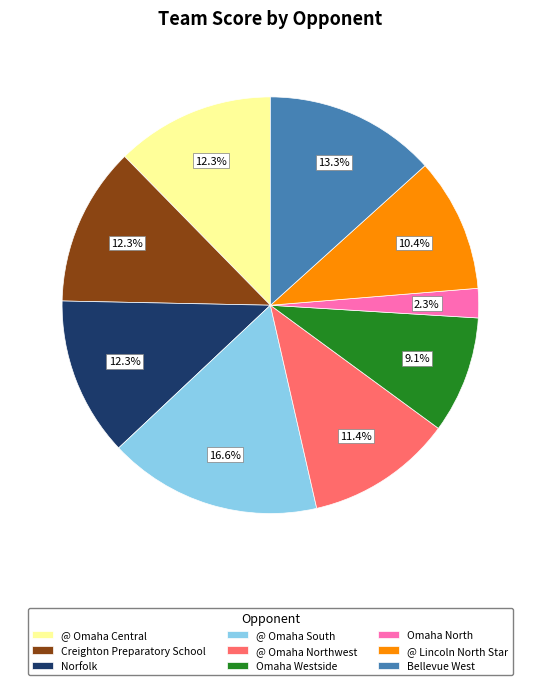

To the nearest percent, what is the difference between the largest and smallest slice percentages?

14%